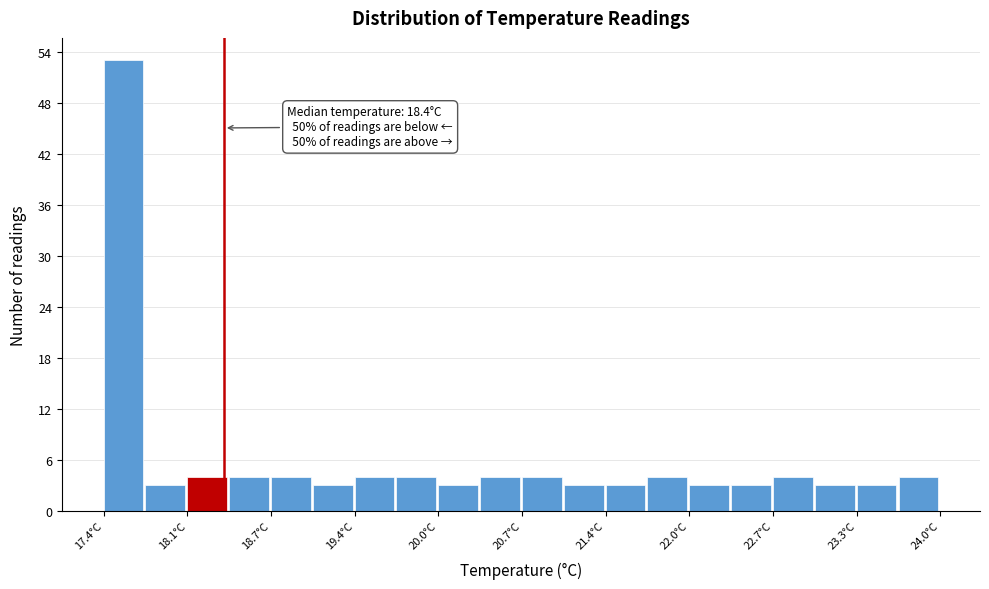

Around what value on the x-axis is the tallest bar? Give the approximate position of its centre, as read against the axis.

17.6